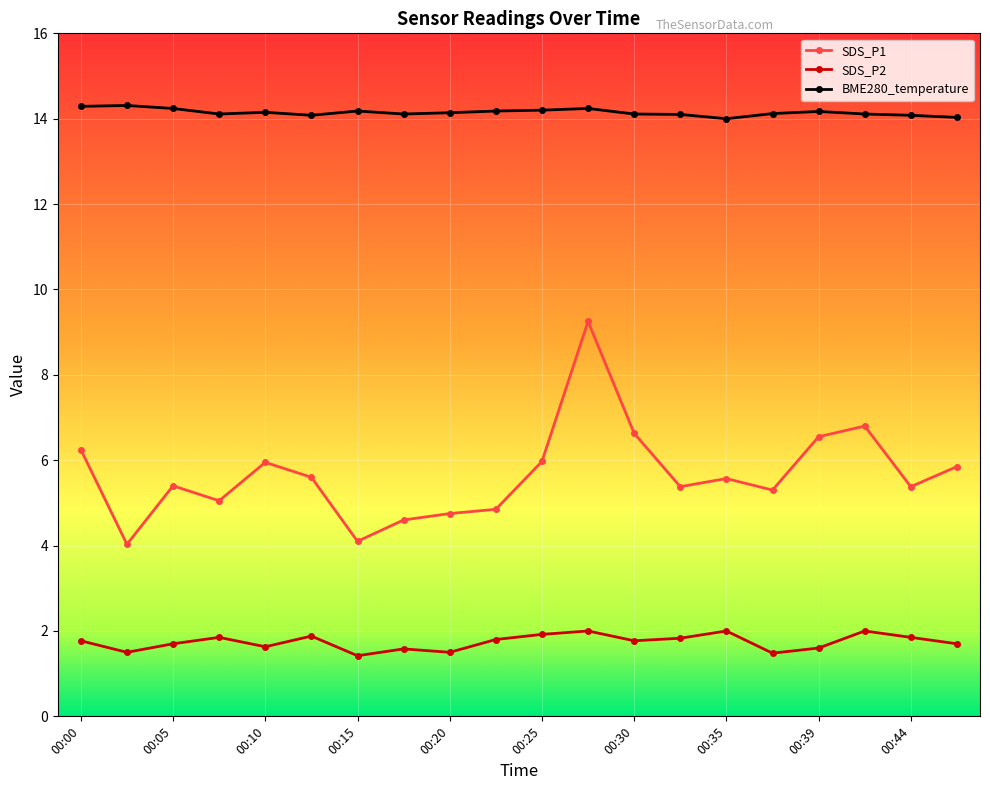

Which series has the largest total across all categories?

BME280_temperature